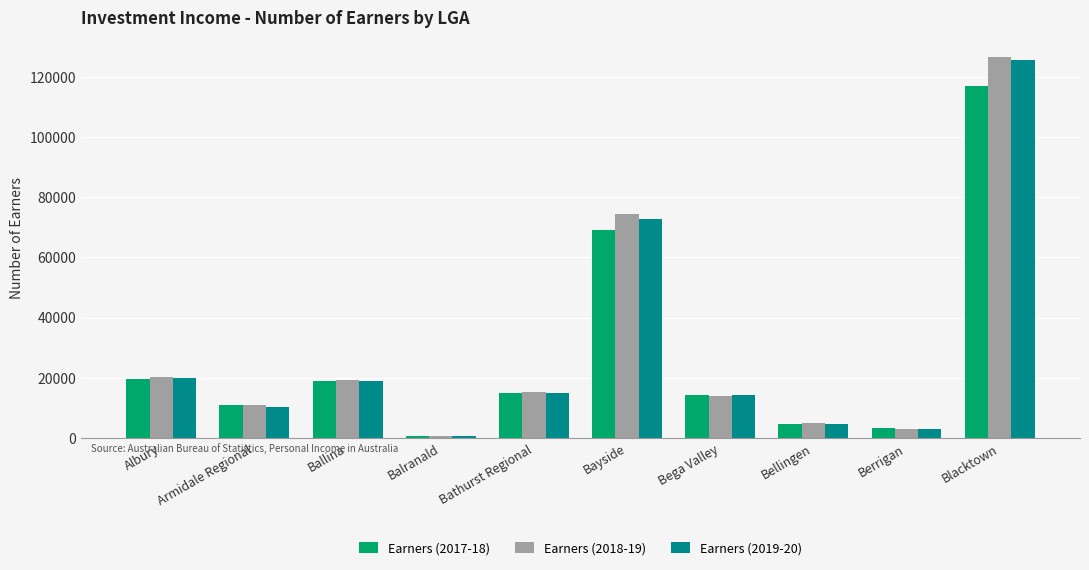

Which label corresponds to the smallest value in the chart?

Balranald